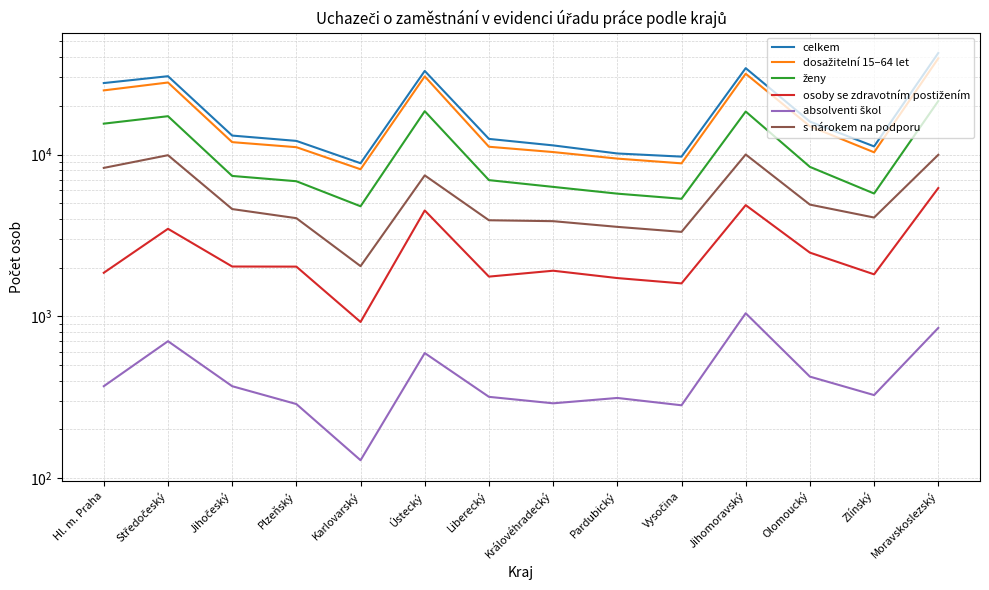

What is the label of the 9th point from the right?

Ústecký